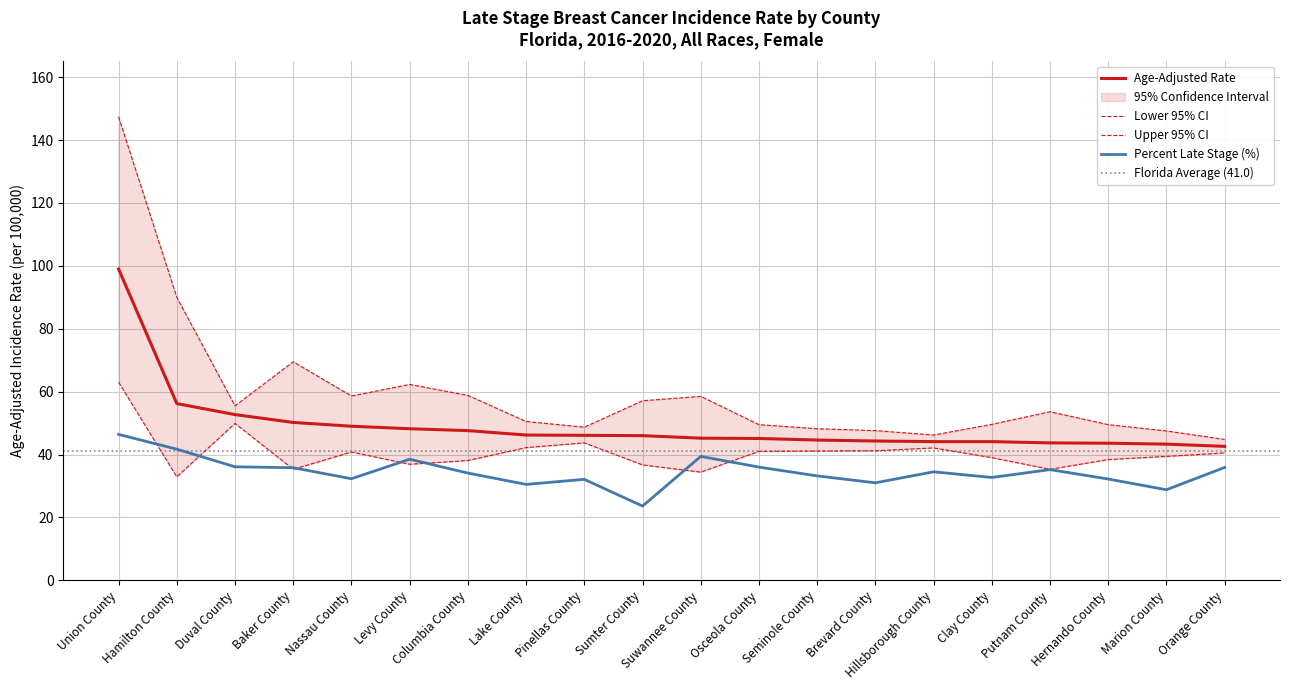

Which series has the largest range (max minus min)?

Upper 95% CI